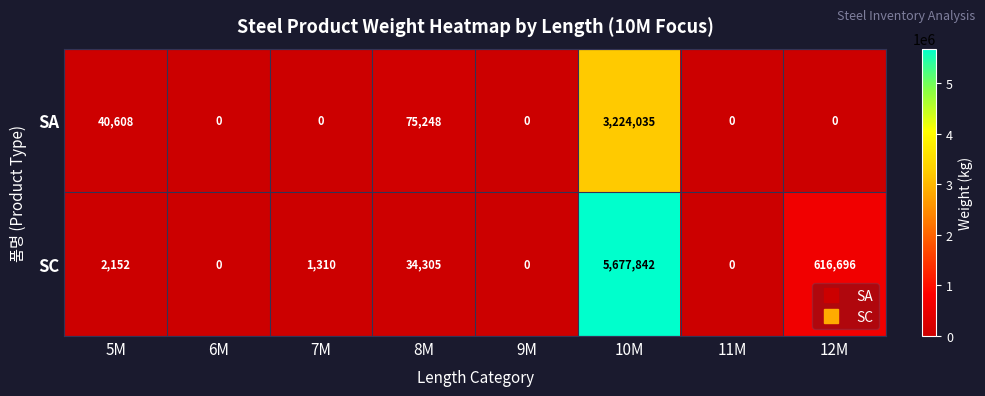

Which series has the largest range (max minus min)?

SC